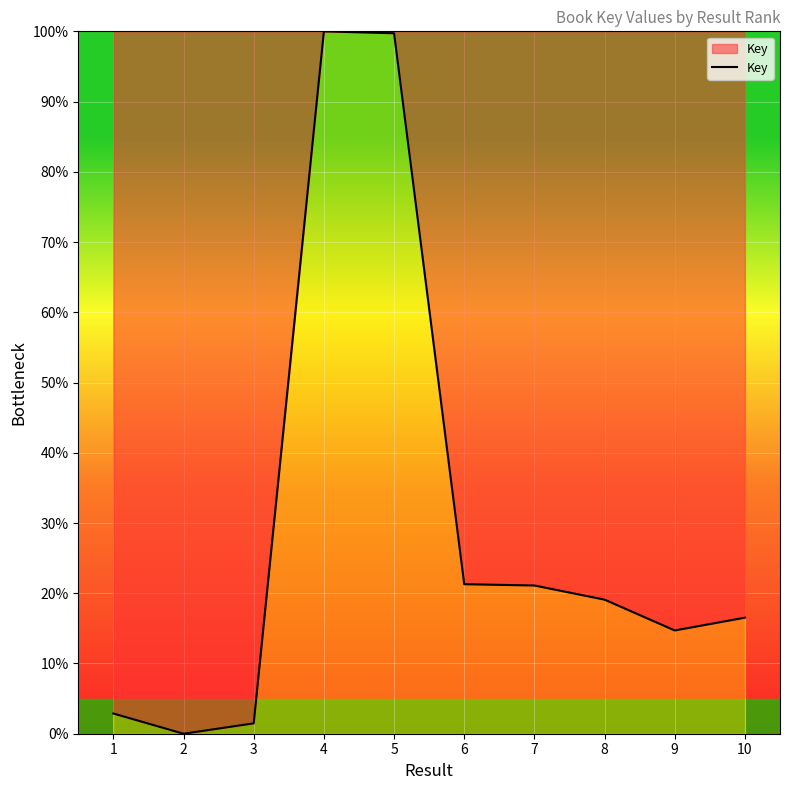

What is the sum of the values at 10 and 4?

116.5